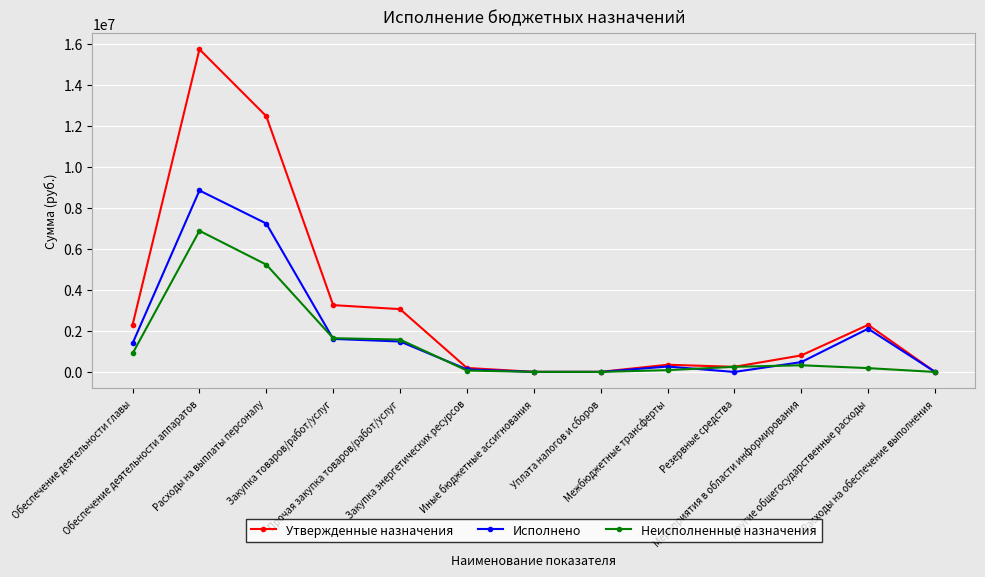

What is the label of the 11th point from the right?

Расходы на выплаты персоналу